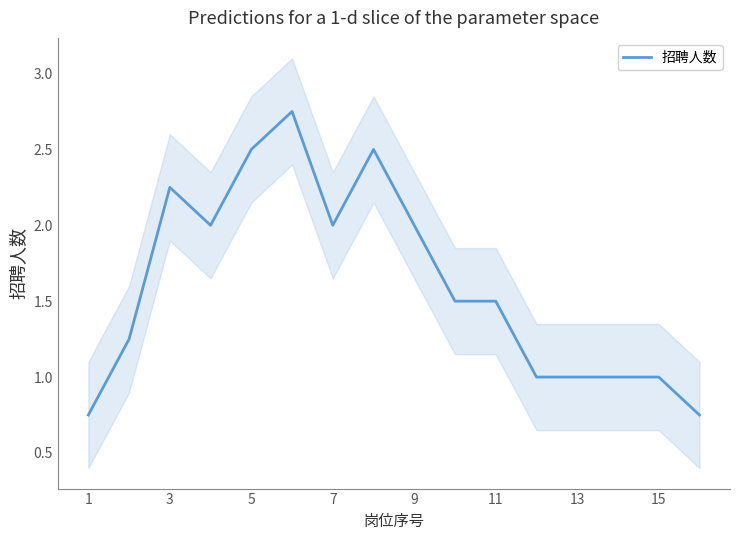

What is the average value?

1.6